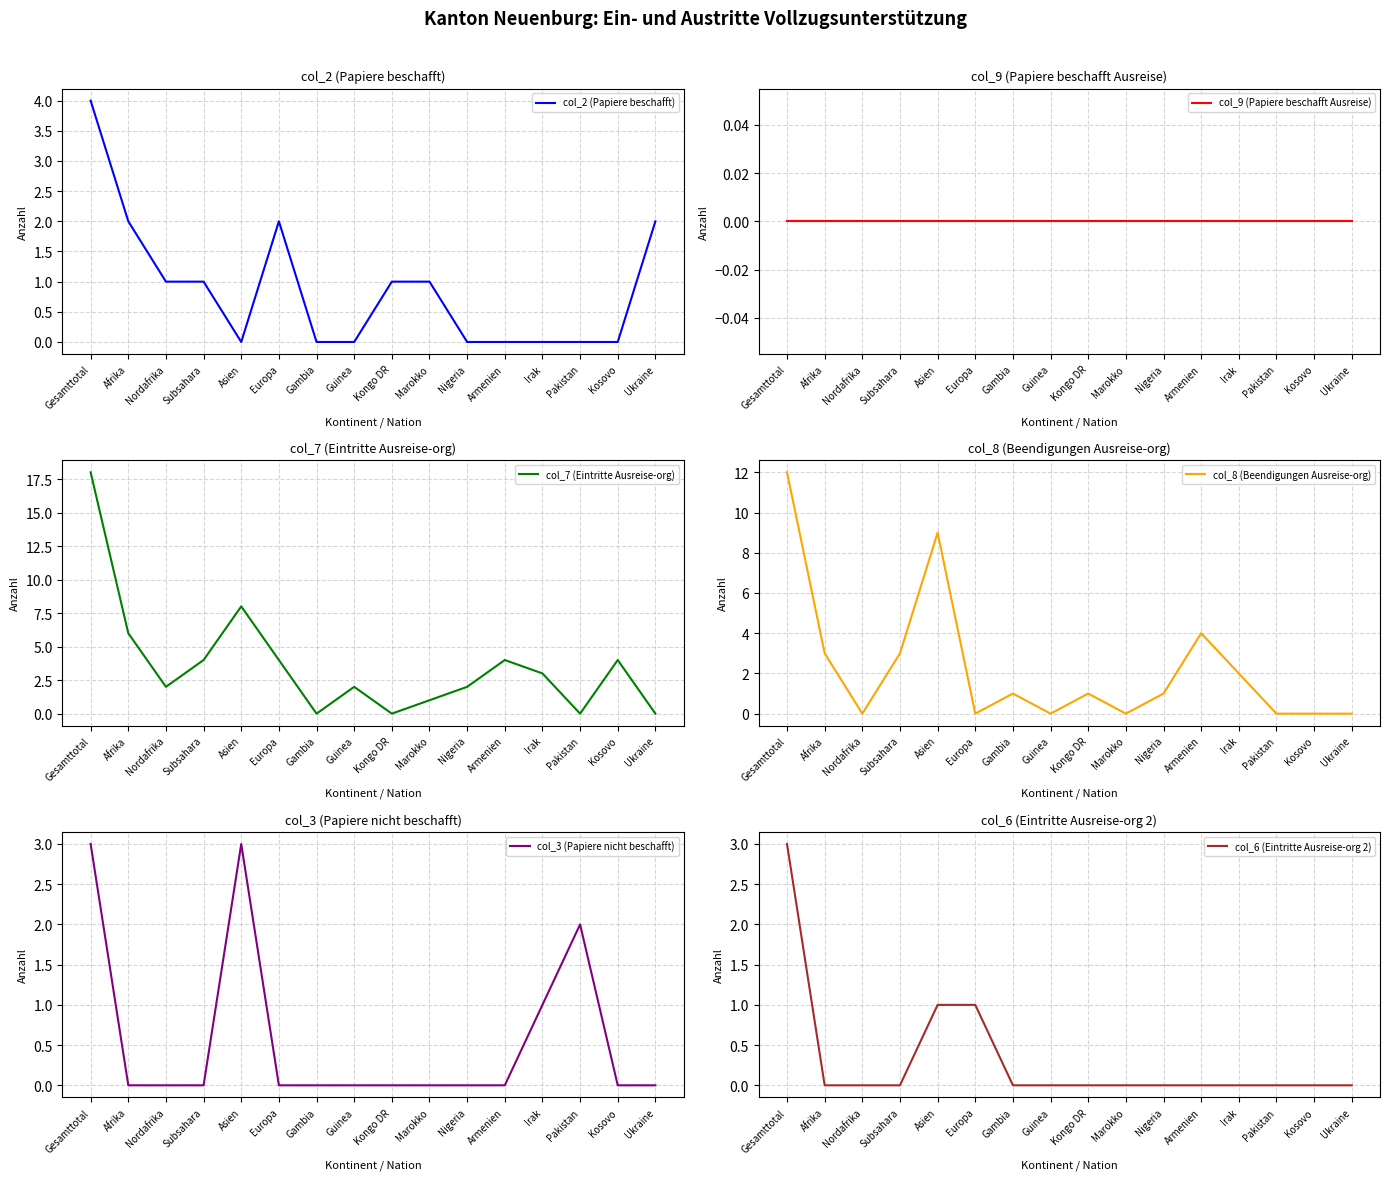

What position from the right is Irak?

4